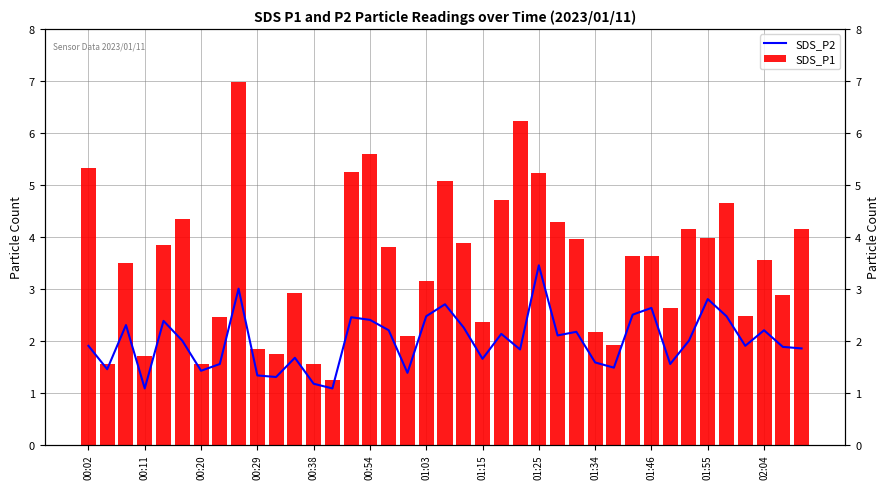

At which label does SDS_P1 first exceed 3?

00:02